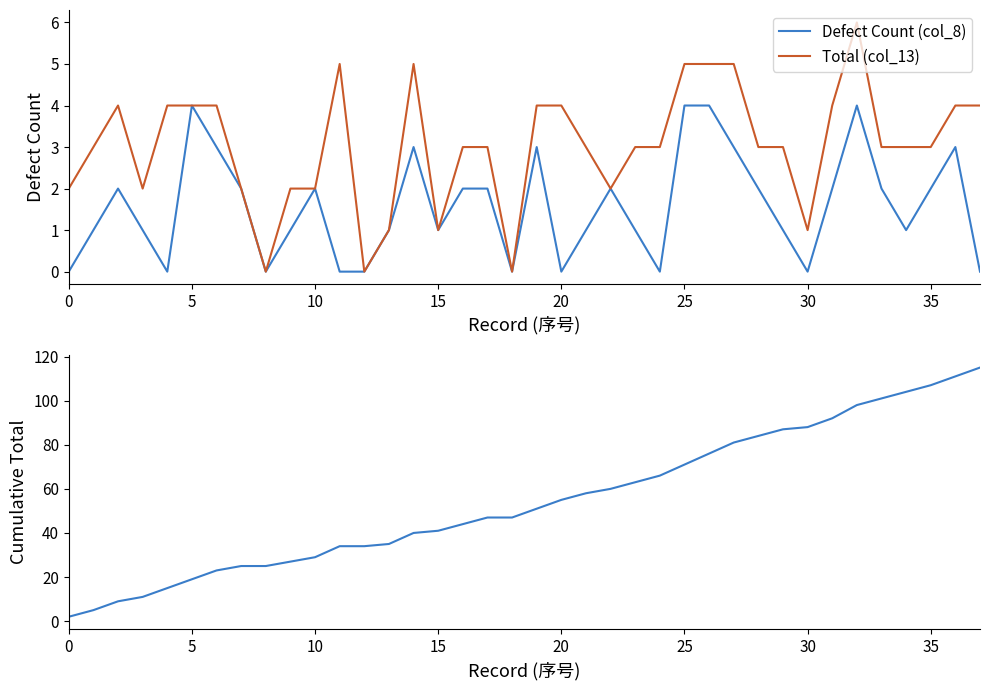

The value of Total (col_13) at 5 is 1. True or false?

False